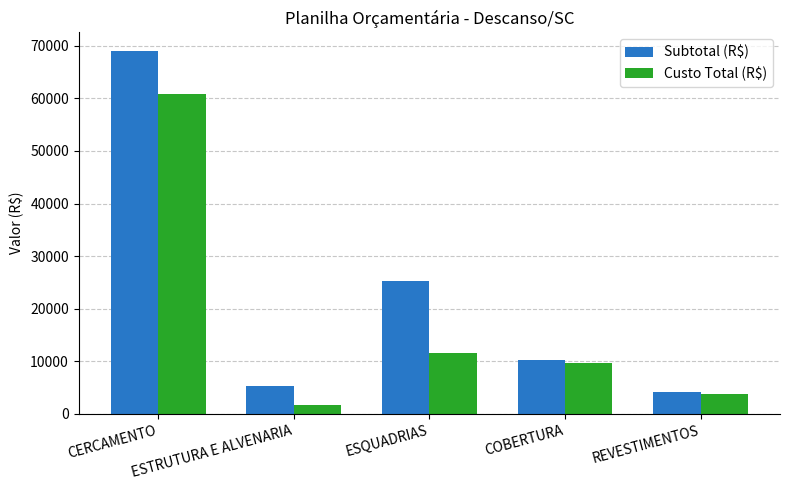

Which series has the widest spread of values?

Subtotal (R$)